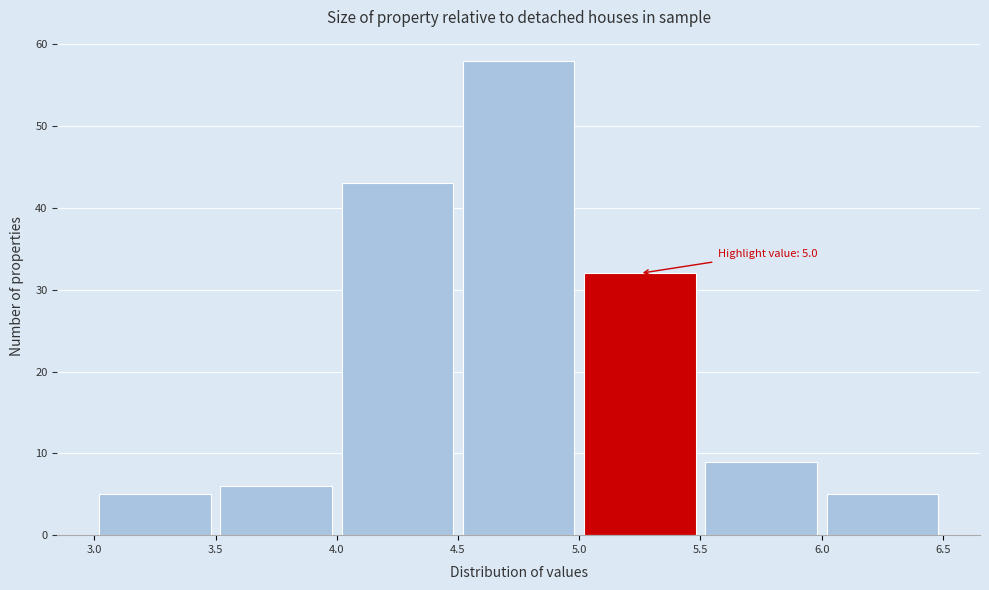

Which range on the x-axis has the tallest bar?

4.5 to 5.0